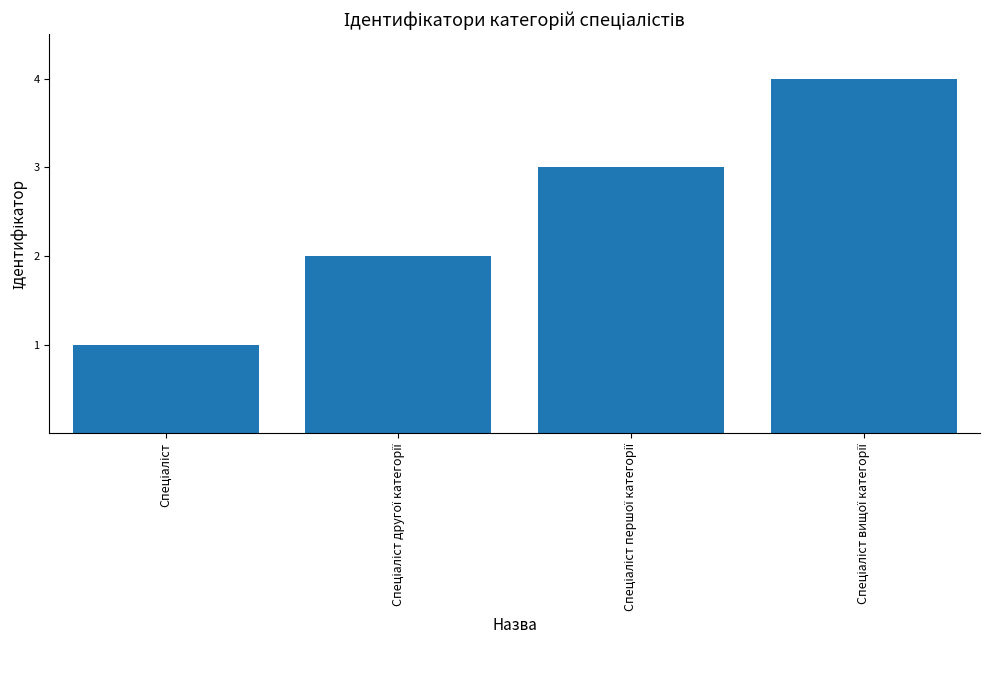

What is the sum of all values?

10